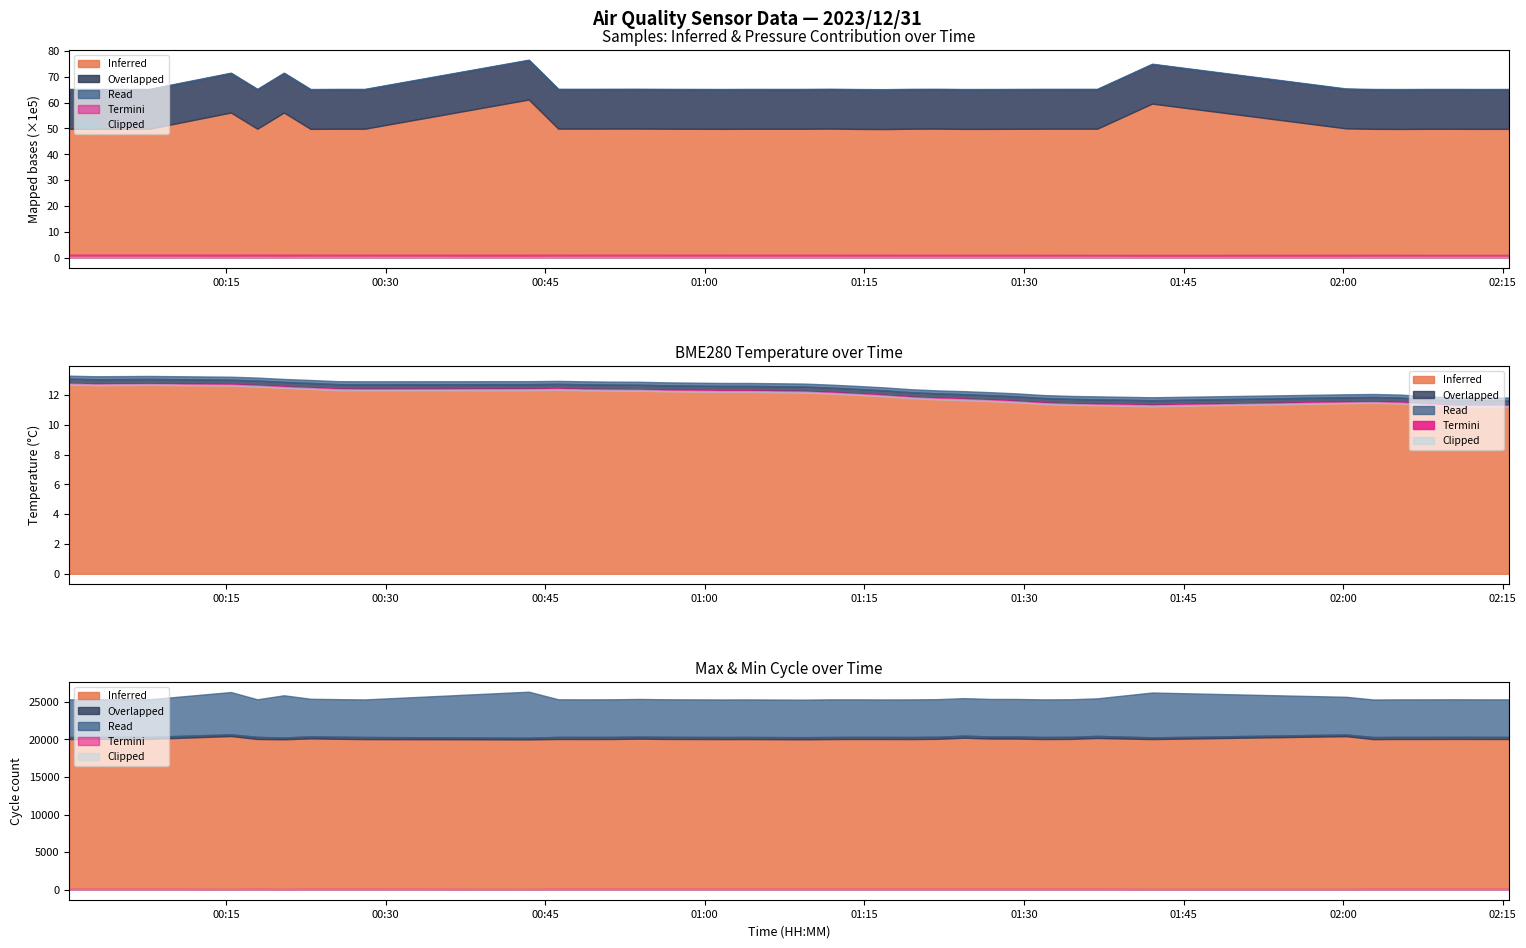

At which category does Overlapped reach its first local valley?

2023/12/31 00:05:16